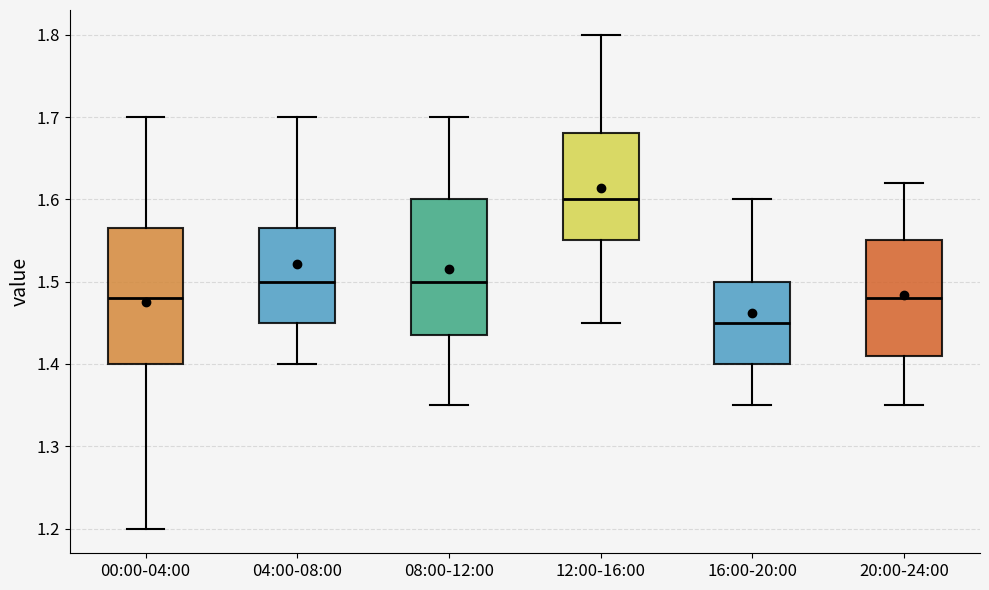

Reading left to right, read every box against the y-axis: the position of its median line, the range the box covers, and the ends of its whiskers. The values are not printed on the chart, so give them approximately, as read against the axis.

00:00-04:00: median 1.48, box 1.40 to 1.57, whiskers 1.20 to 1.70
04:00-08:00: median 1.50, box 1.45 to 1.57, whiskers 1.40 to 1.70
08:00-12:00: median 1.50, box 1.44 to 1.60, whiskers 1.35 to 1.70
12:00-16:00: median 1.60, box 1.55 to 1.68, whiskers 1.45 to 1.80
16:00-20:00: median 1.45, box 1.40 to 1.50, whiskers 1.35 to 1.60
20:00-24:00: median 1.48, box 1.41 to 1.55, whiskers 1.35 to 1.62